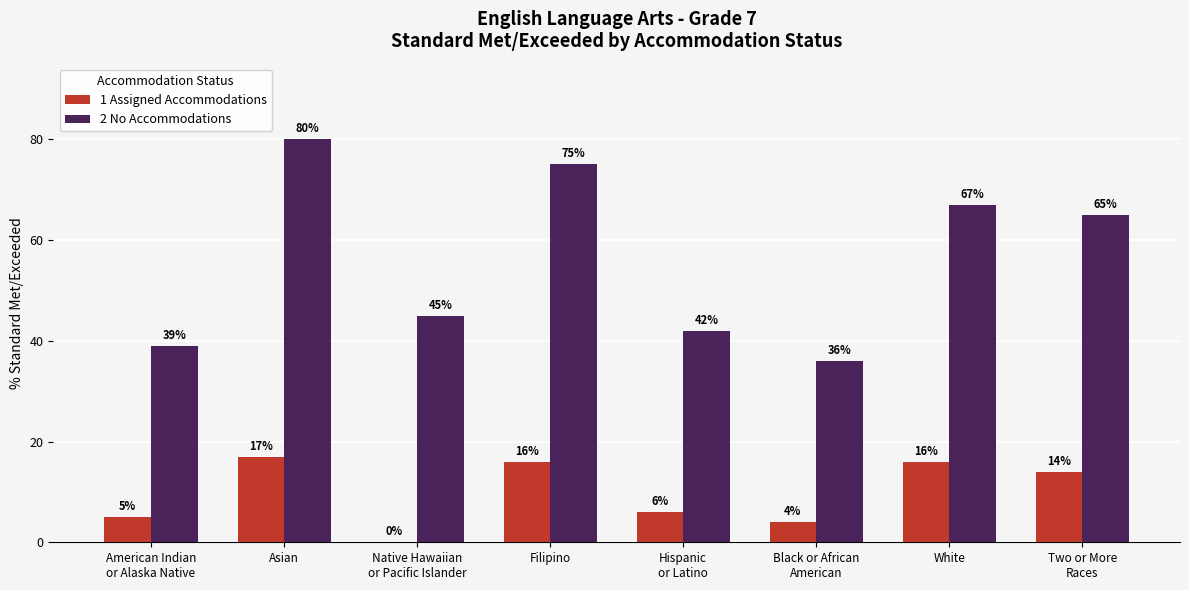

What is the sum of all 1 Assigned Accommodations values?

78